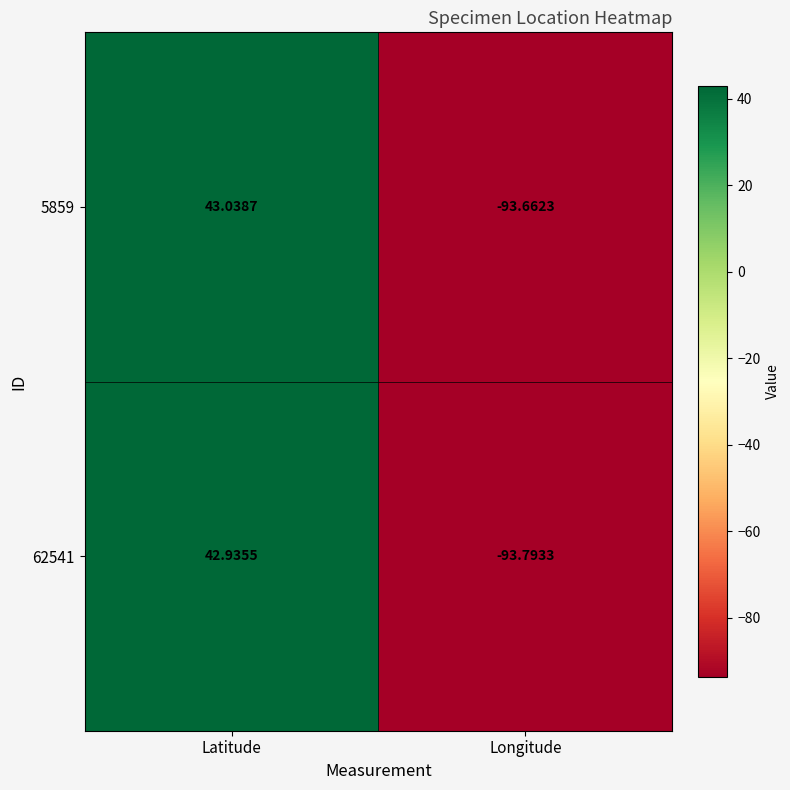

At which category is the sum across all series the highest?

Latitude